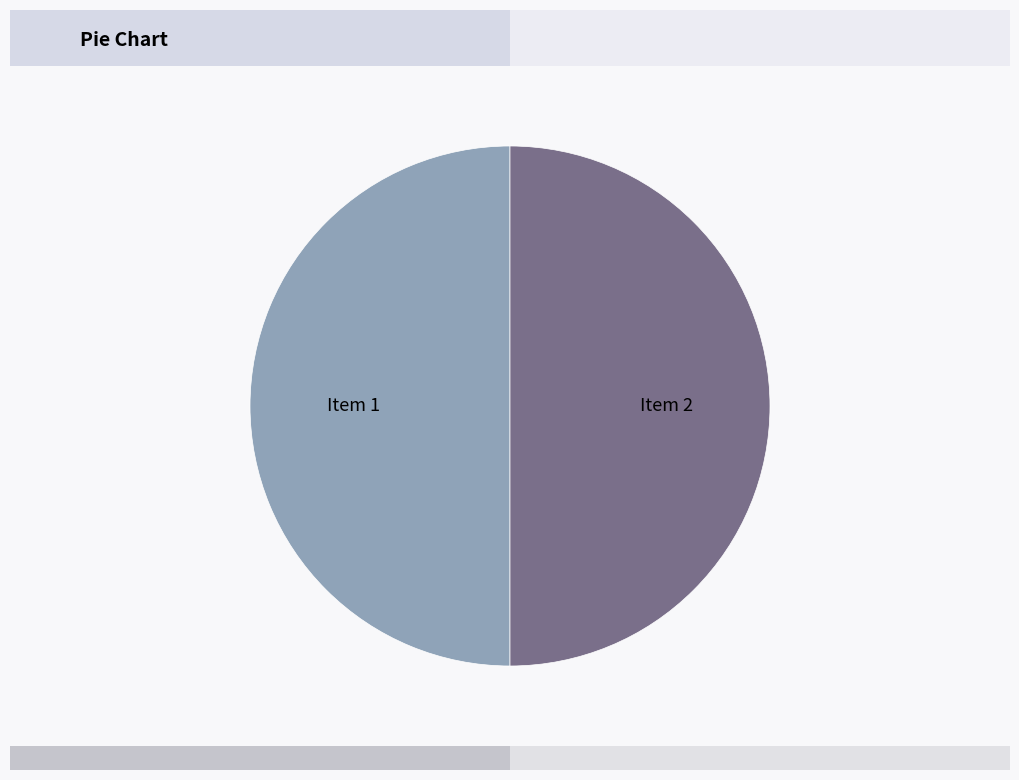

Do Item 1 and Item 2 together represent more than half of the pie?

Yes